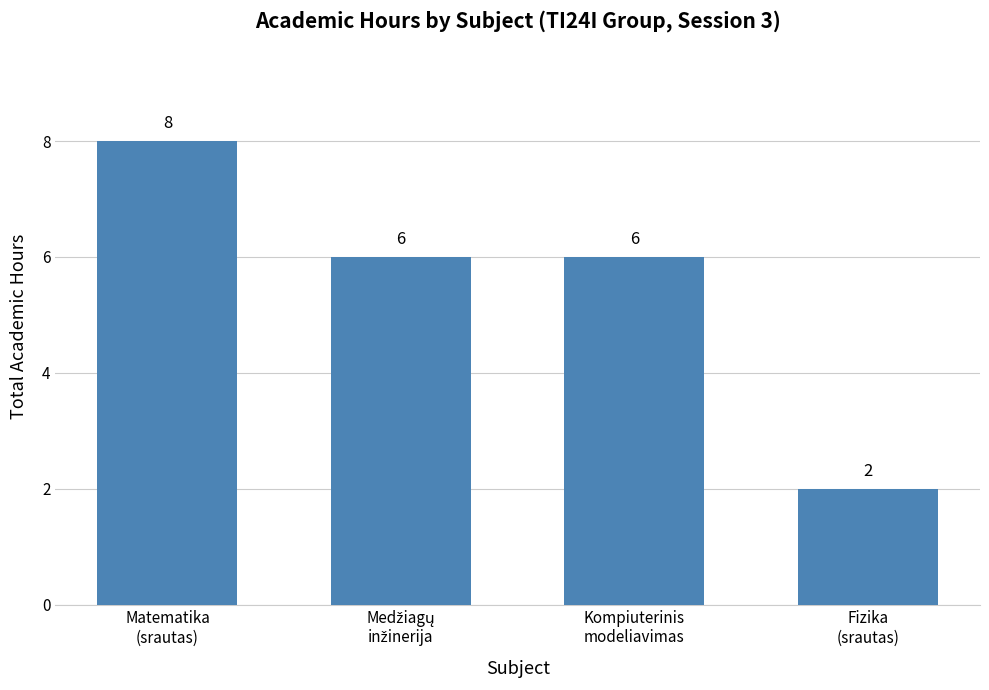

What is the sum of all values?

22